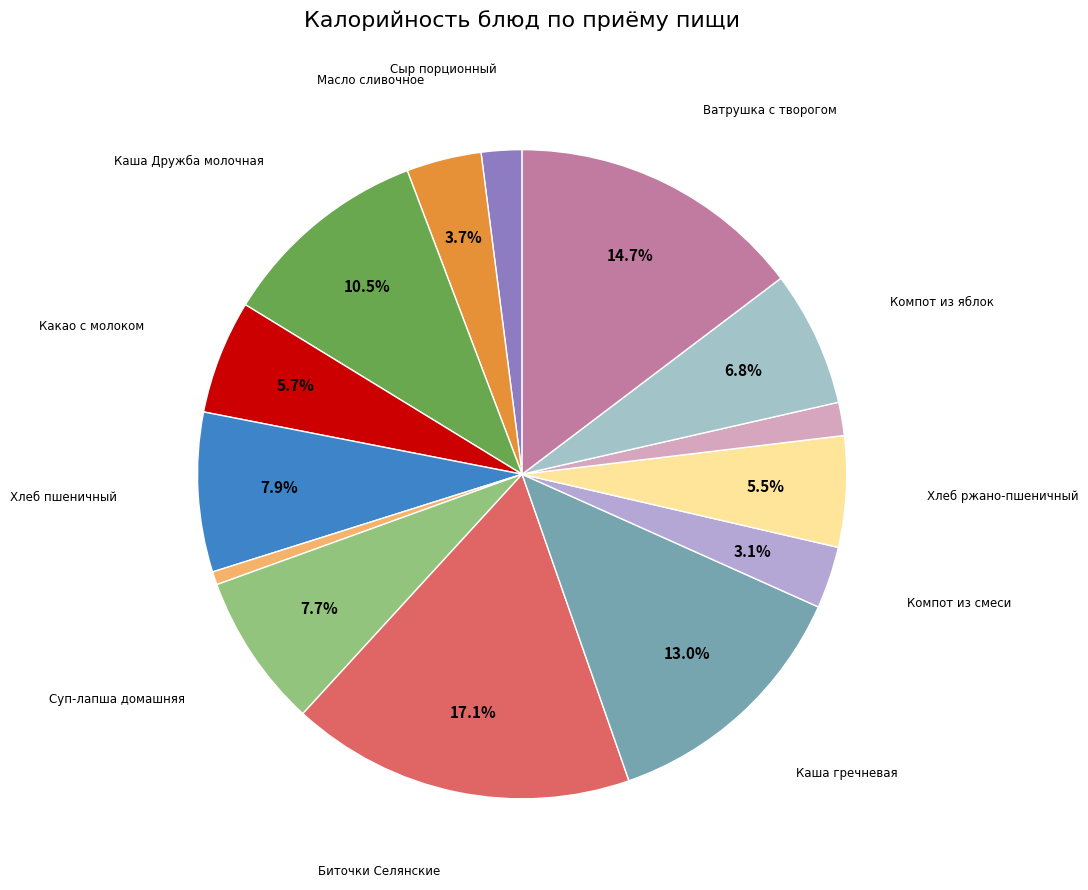

How many segments does this pie chart have?

14